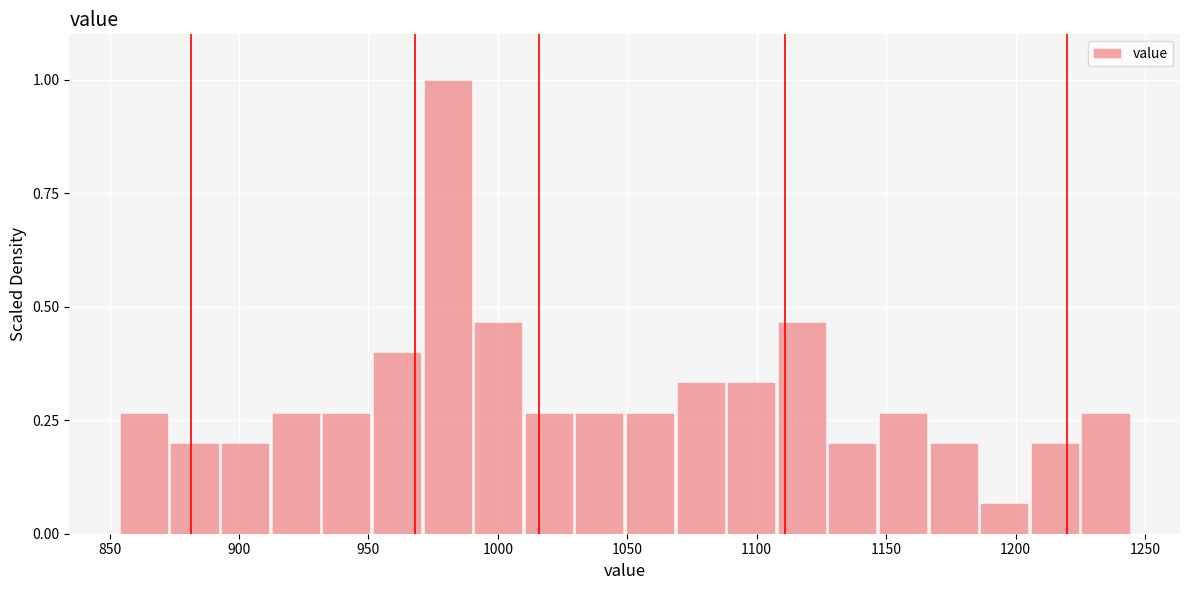

Around what value on the x-axis is the tallest bar? Give the approximate position of its centre, as read against the axis.

980